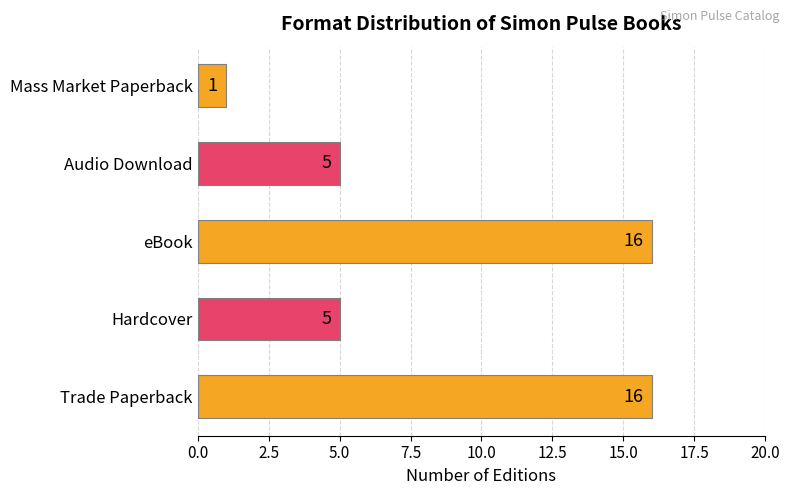

How many values are between 5 and 16?

4